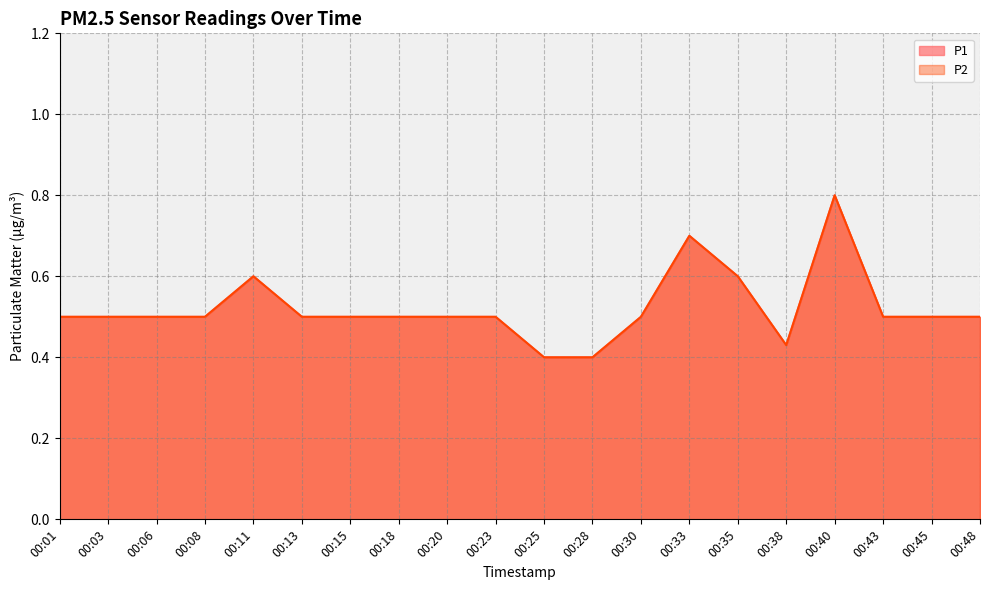

What is the difference between the second highest and minimum values in the P1 series?

0.3